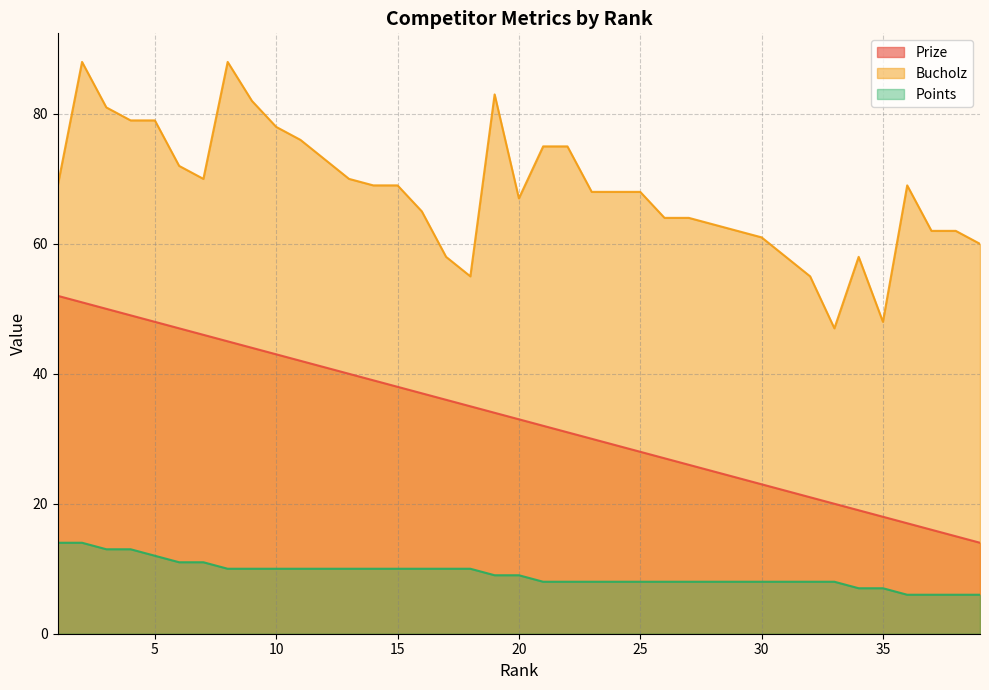

What is the difference between the Points values at 13 and 24?

2